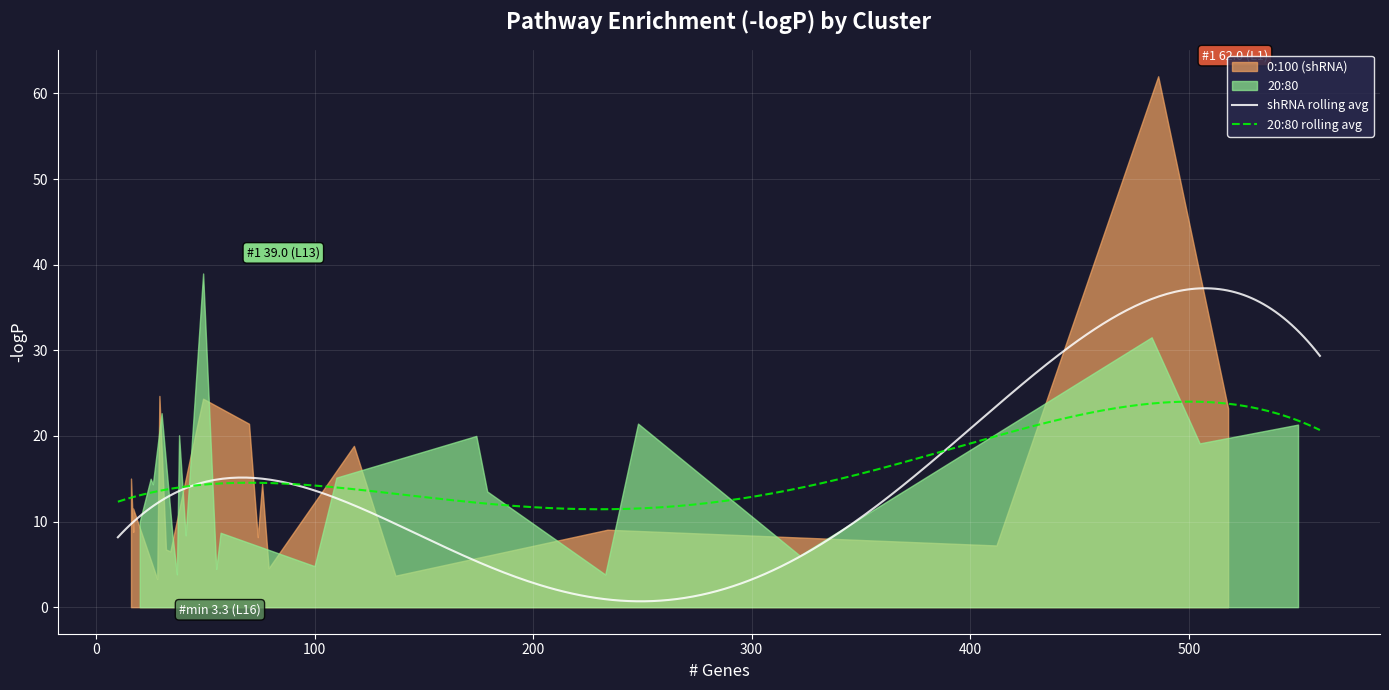

At which category does the chart reach its minimum across all series?

L16